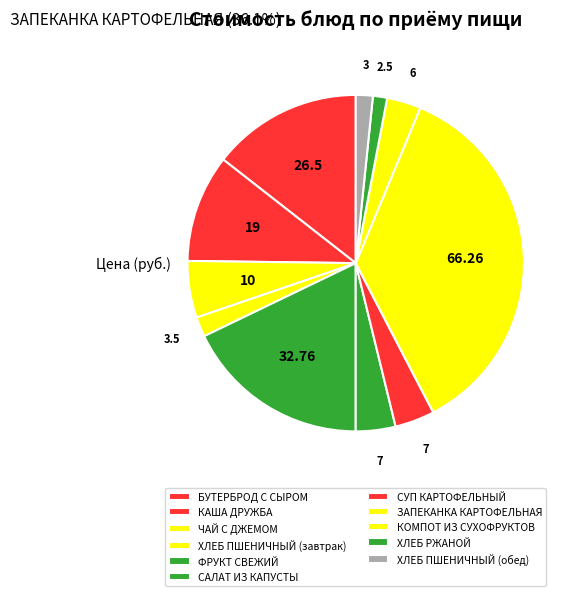

Is there a majority slice in this chart?

No